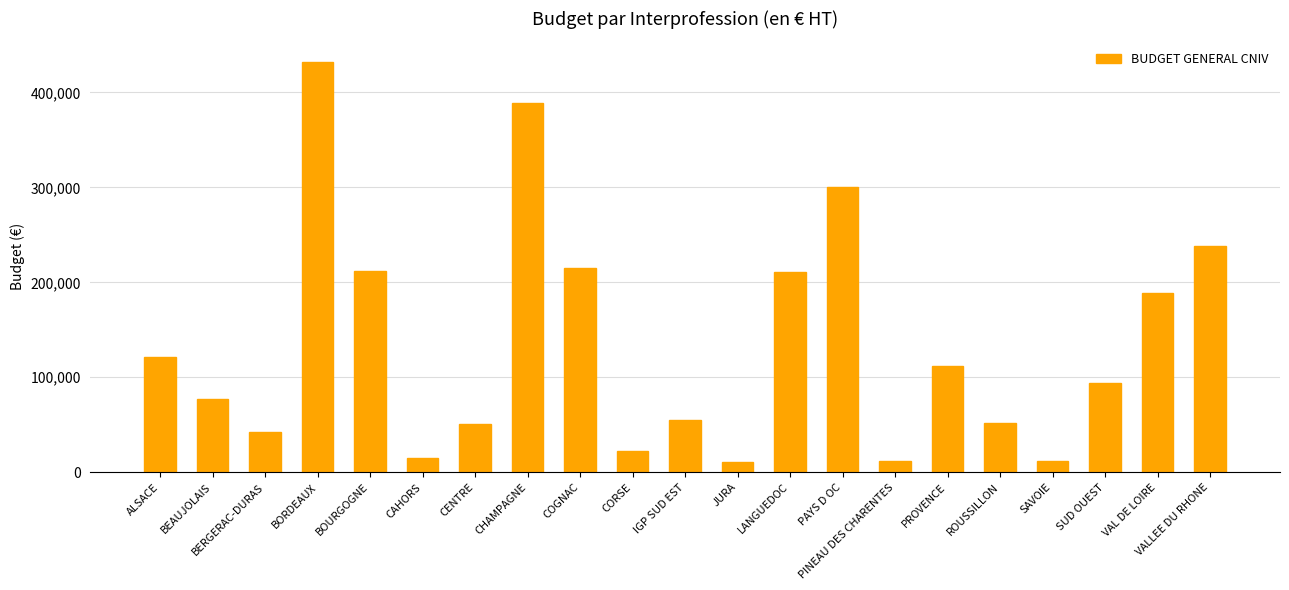

What is the maximum value shown in the chart?

432122.7